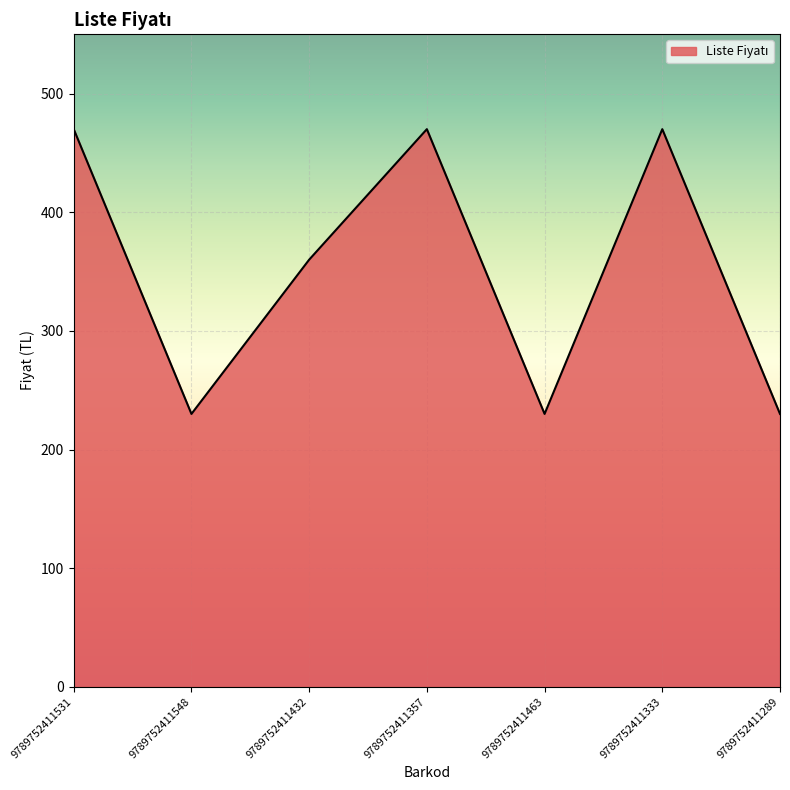

What is the greatest value displayed?

470